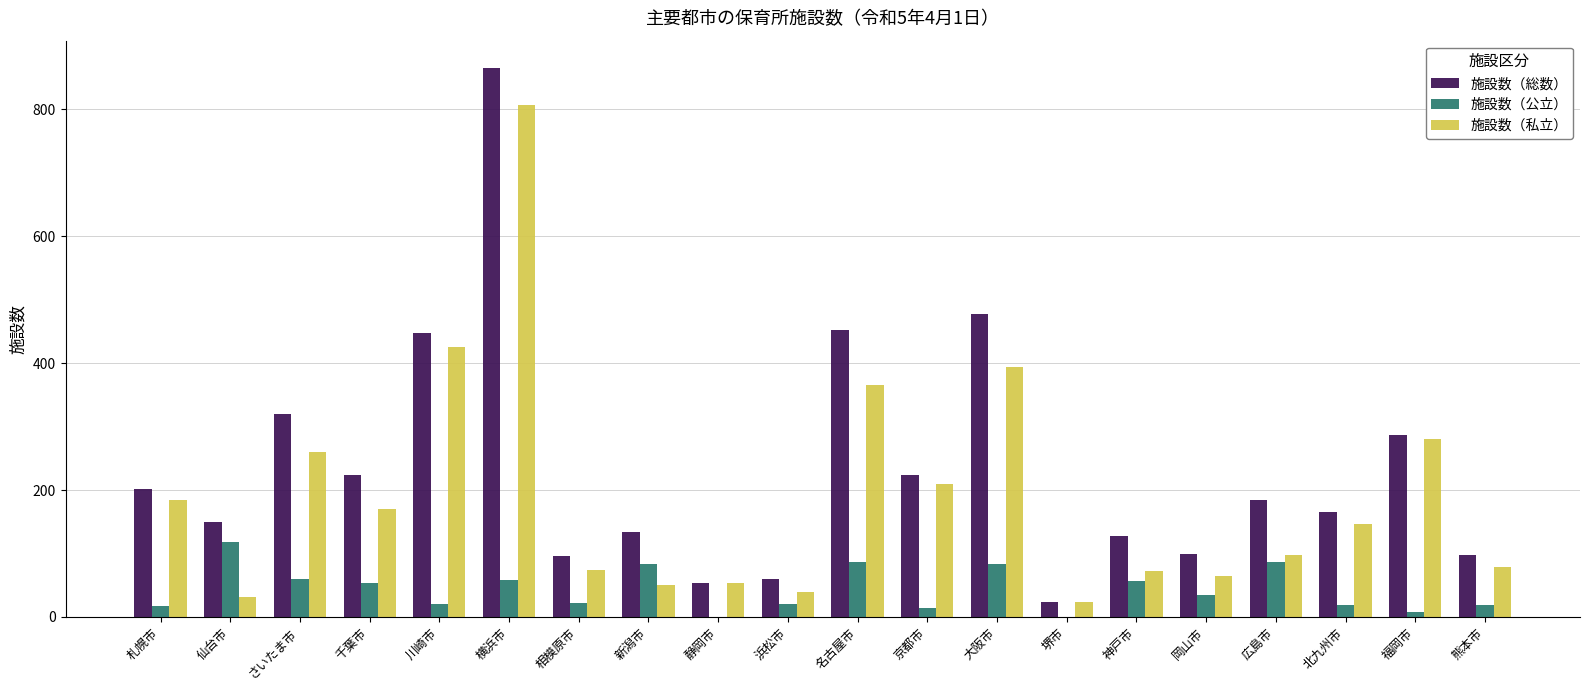

What is the maximum value shown in the chart?

865